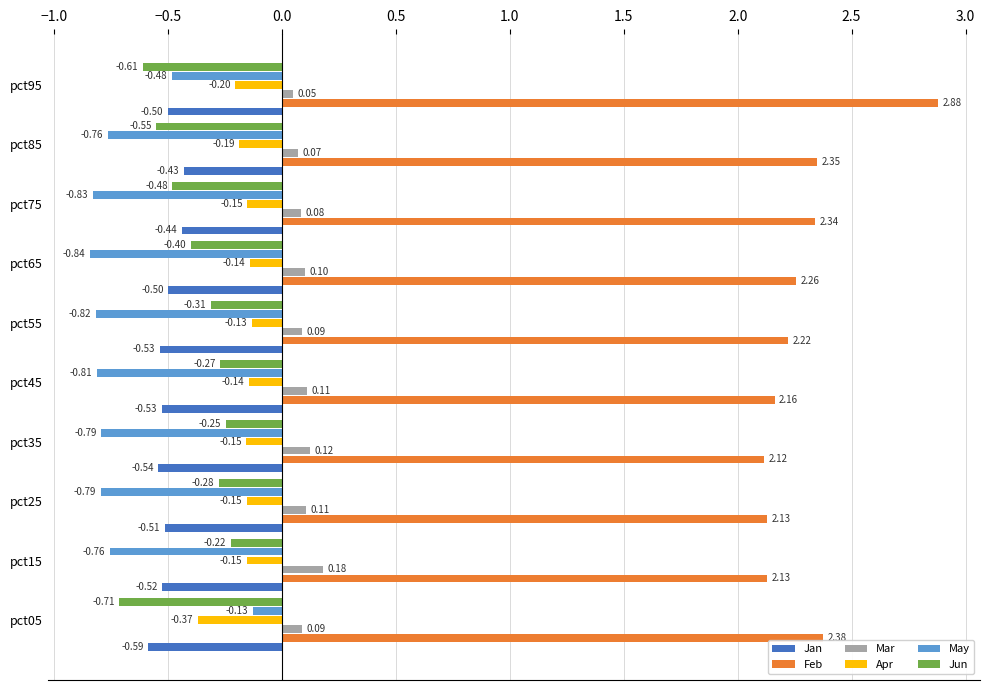

What is the sum of the Jun values at pct55 and pct05?

-1.0